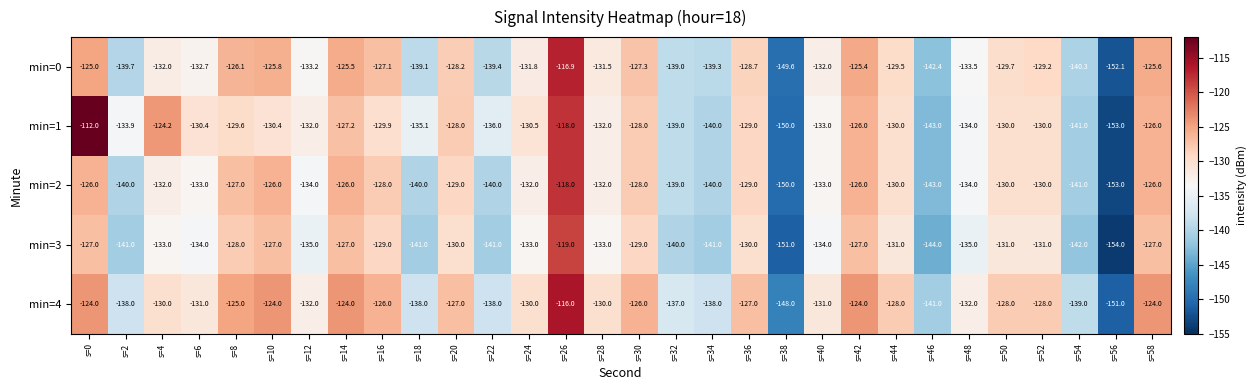

How many distinct data groups are displayed?

5